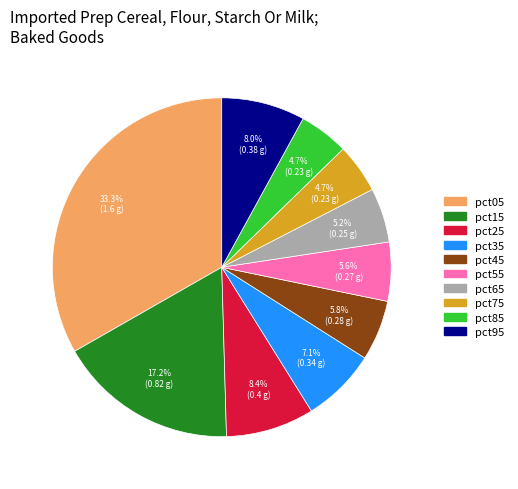

Does pct05 represent more than half of the total?

No